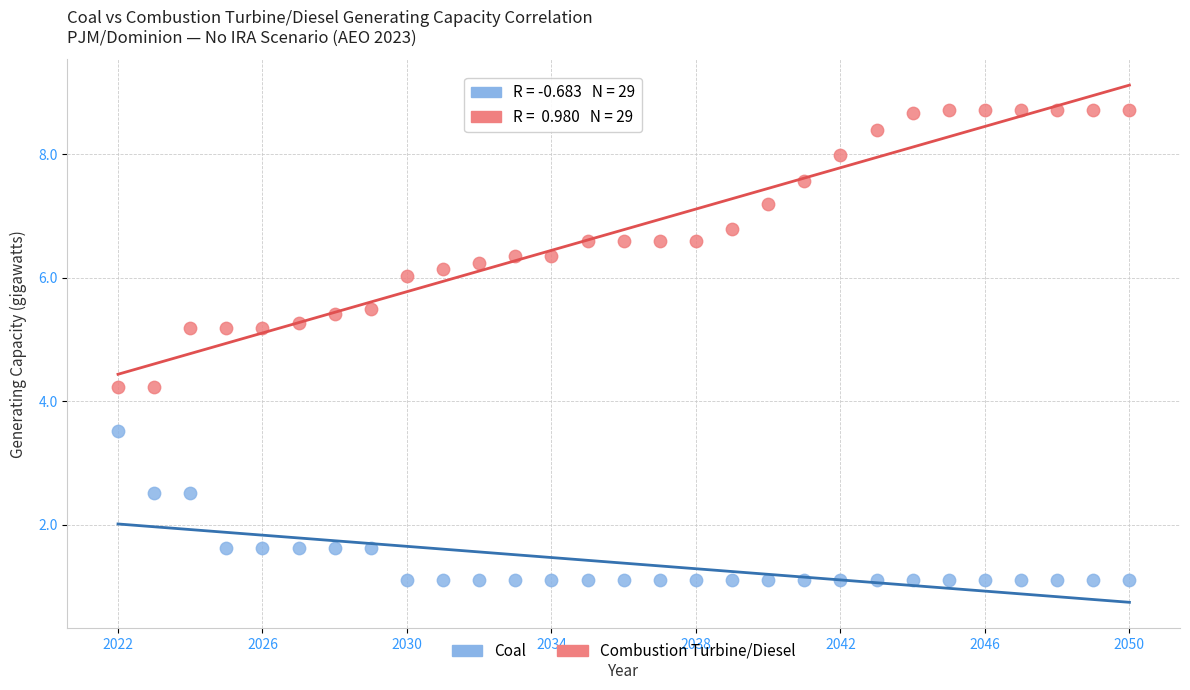

Which series contains the highest Y value?

Combustion Turbine/Diesel